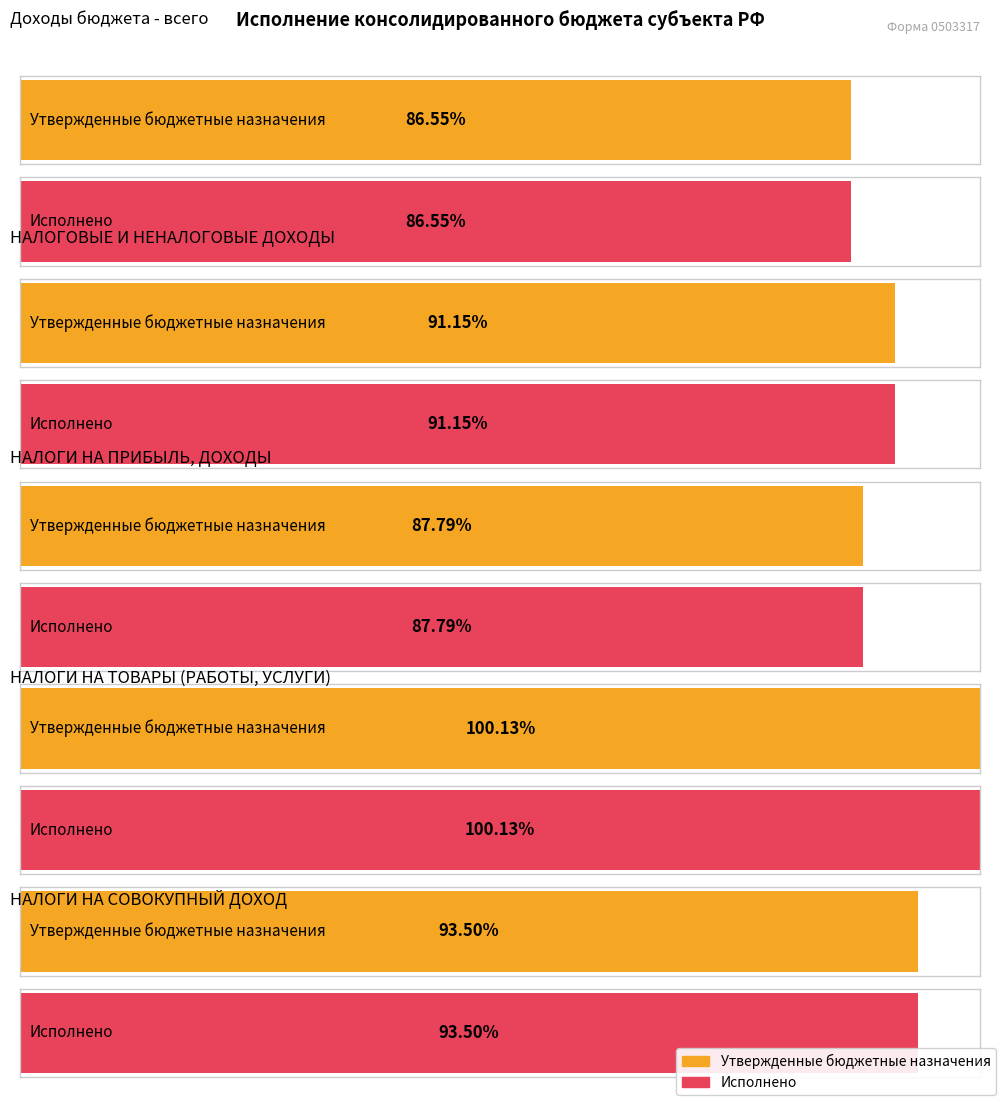

At which label does Исполнено first exceed 155102052?

Доходы бюджета - всего